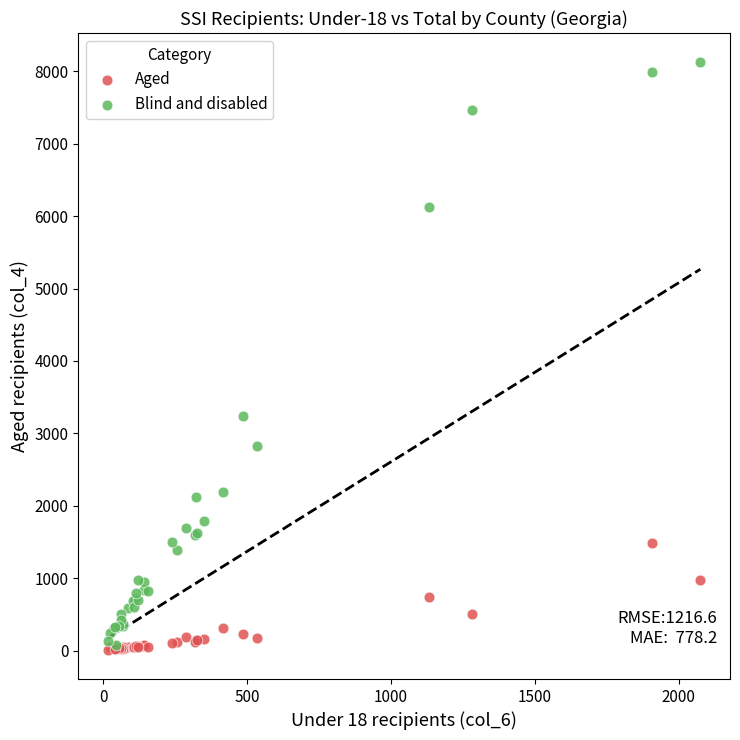

Which series has the widest spread of Y values?

Blind and disabled